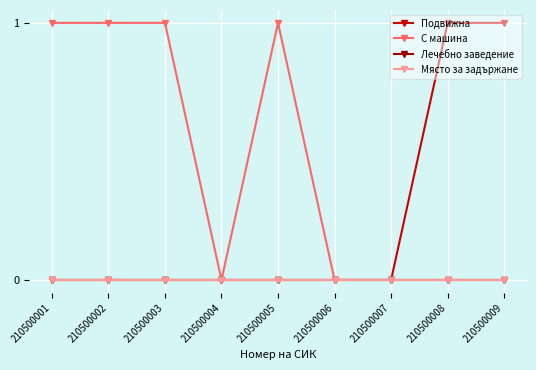

Is the value of Лечебно заведение at 210500002 greater than the value of Подвижна at 210500002?

No